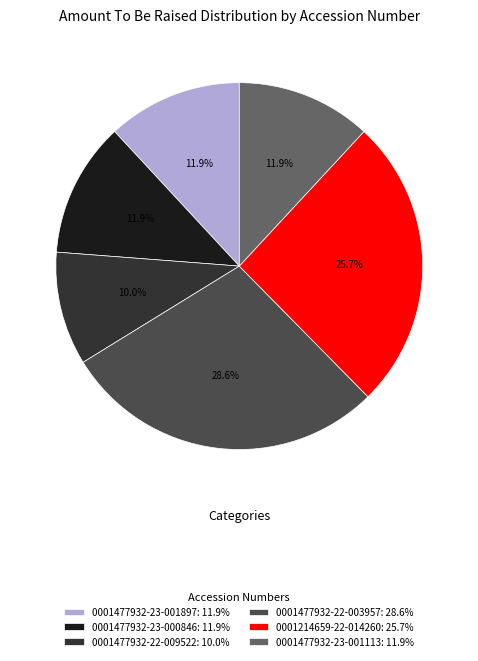

Is it true that 0001477932-23-000846 is 5% of the pie?

False